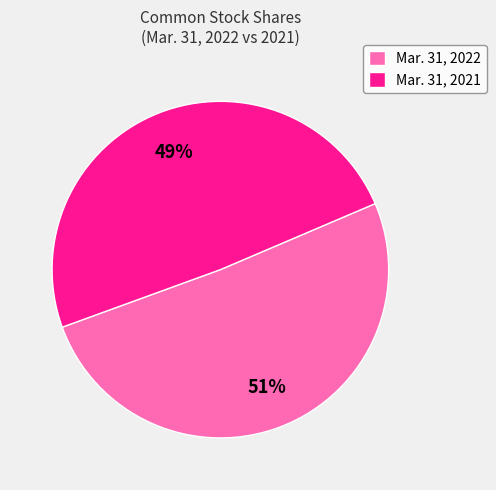

Between Mar. 31, 2021 and Mar. 31, 2022, which is larger?

Mar. 31, 2022